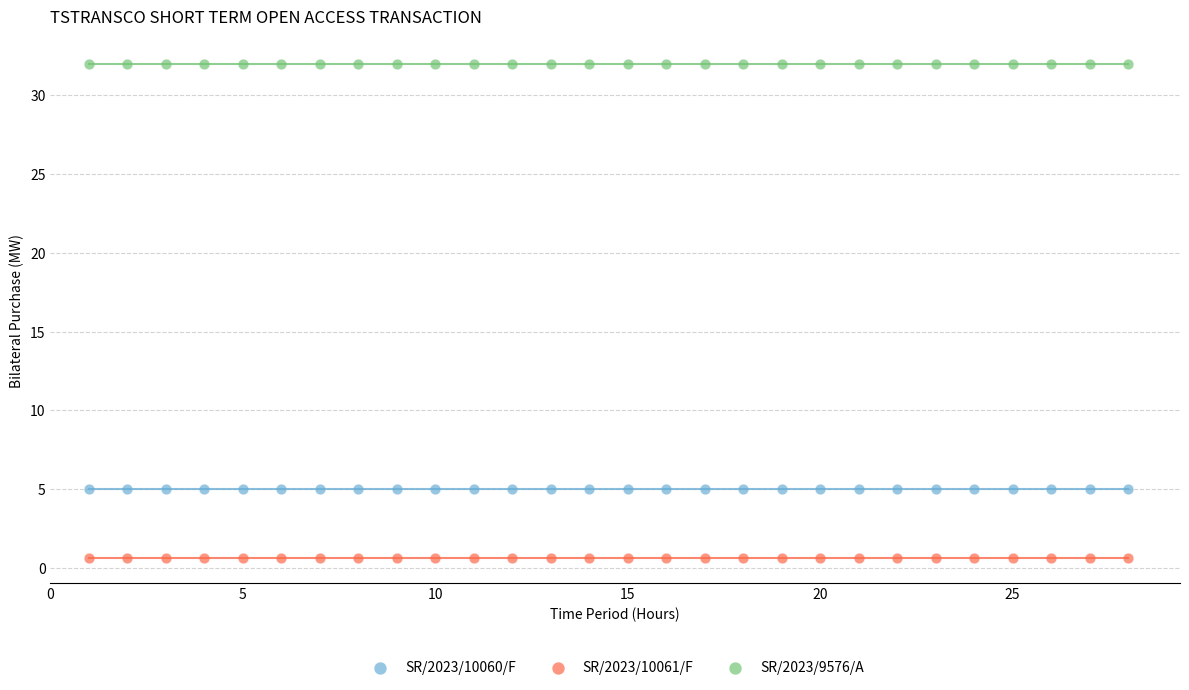

Which series contains the lowest Y value?

SR/2023/10061/F